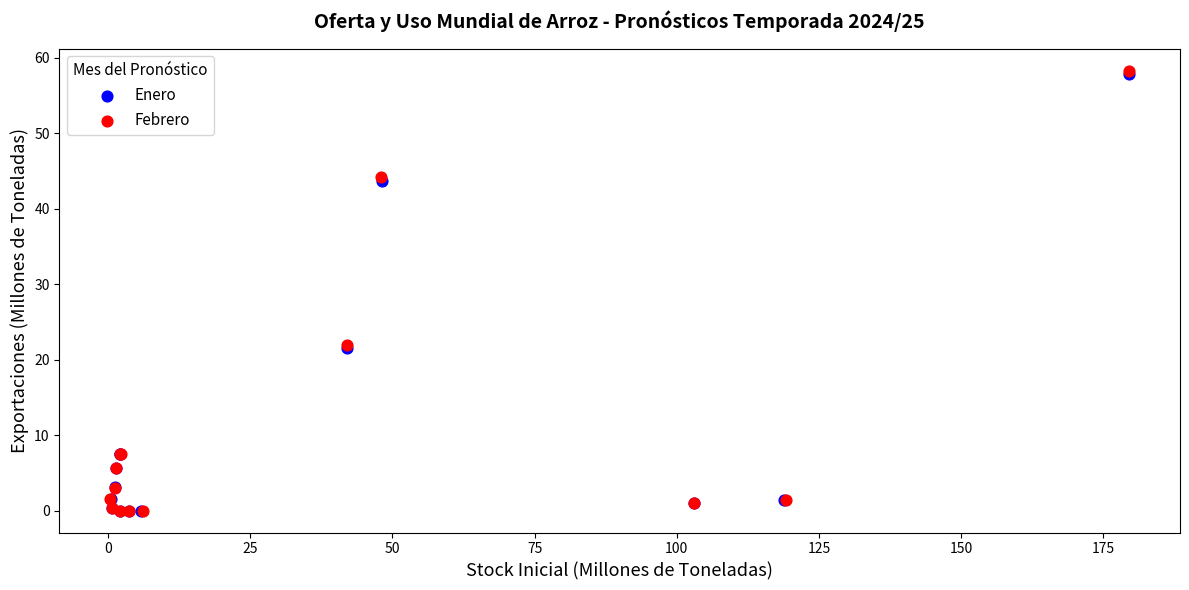

Which series has the largest Y range (max minus min)?

Febrero